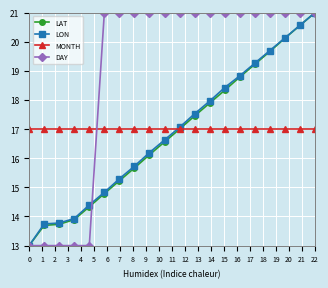

Which series has the largest total across all categories?

DAY